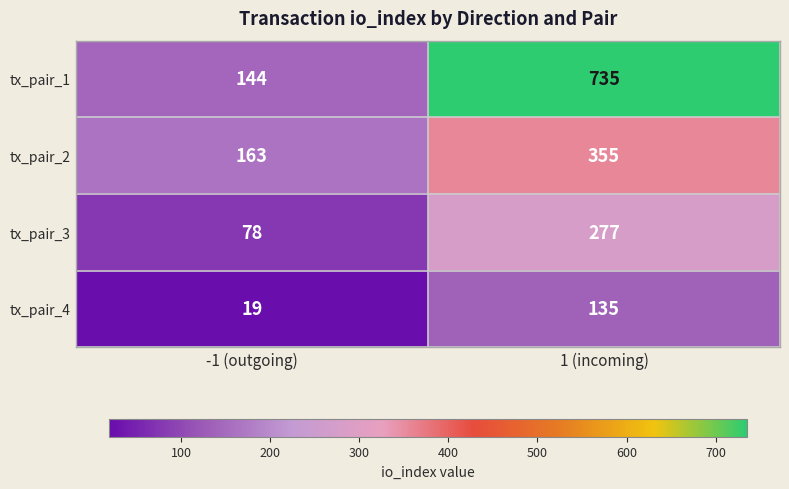

What is the sum of all tx_pair_2 values?

518